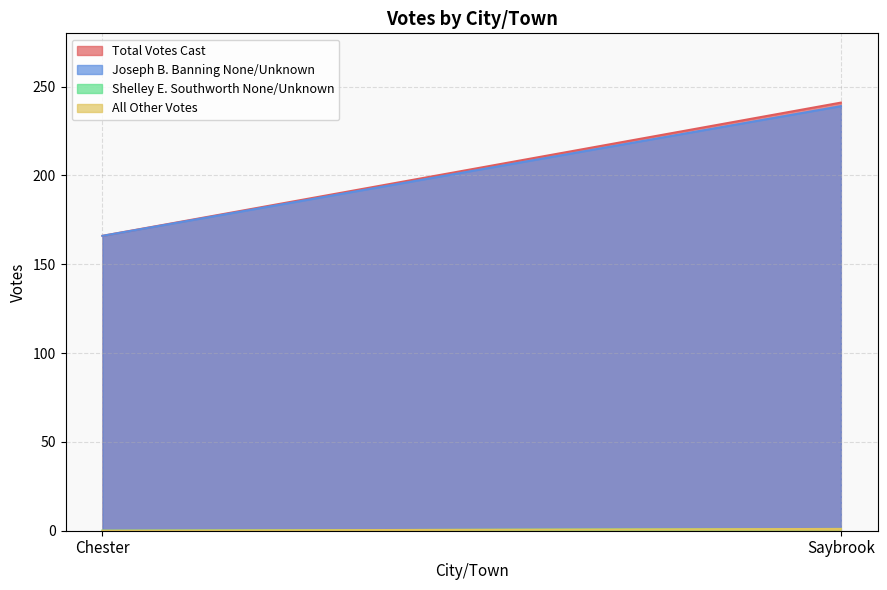

How many Shelley E. Southworth None/Unknown values are between 0 and 1?

2